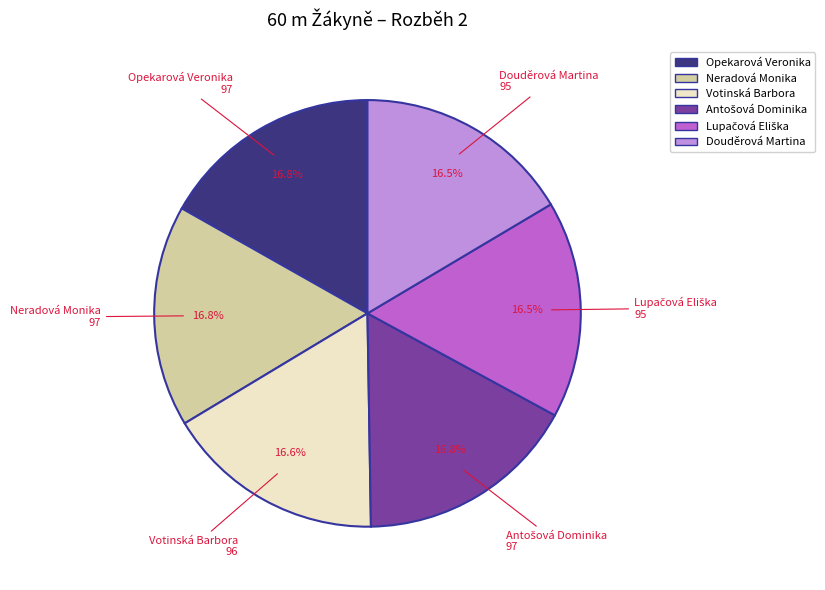

What percentage do Neradová Monika and Opekarová Veronika together represent?

33.6%